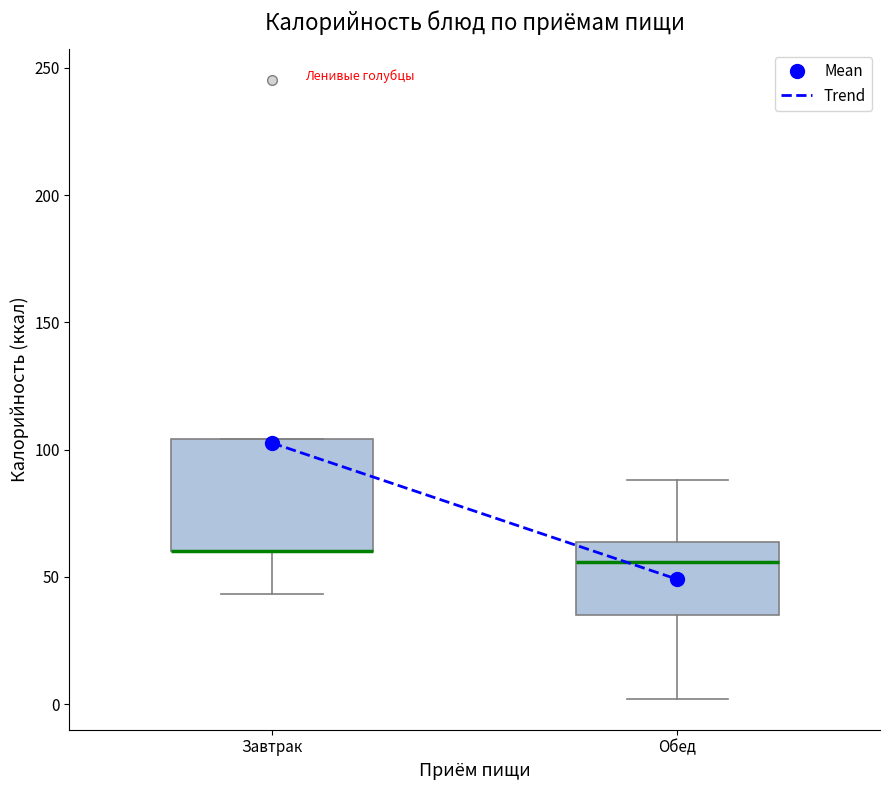

Reading left to right, read every box against the y-axis: the position of its median line, the range the box covers, and the ends of its whiskers. The values are not printed on the chart, so give them approximately, as read against the axis.

Завтрак: median 60 (drawn on the box's lower edge), box 60 to 105, whiskers 45 to 105
Обед: median 55, box 35 to 65, whiskers 0 to 90